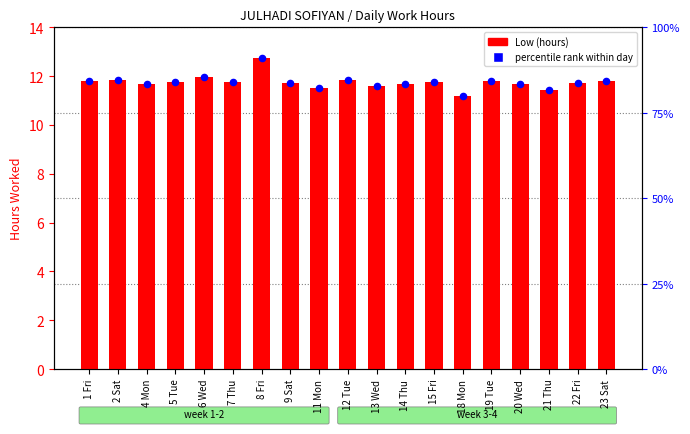

What is the total value across all series at 22 Fri?

95.4